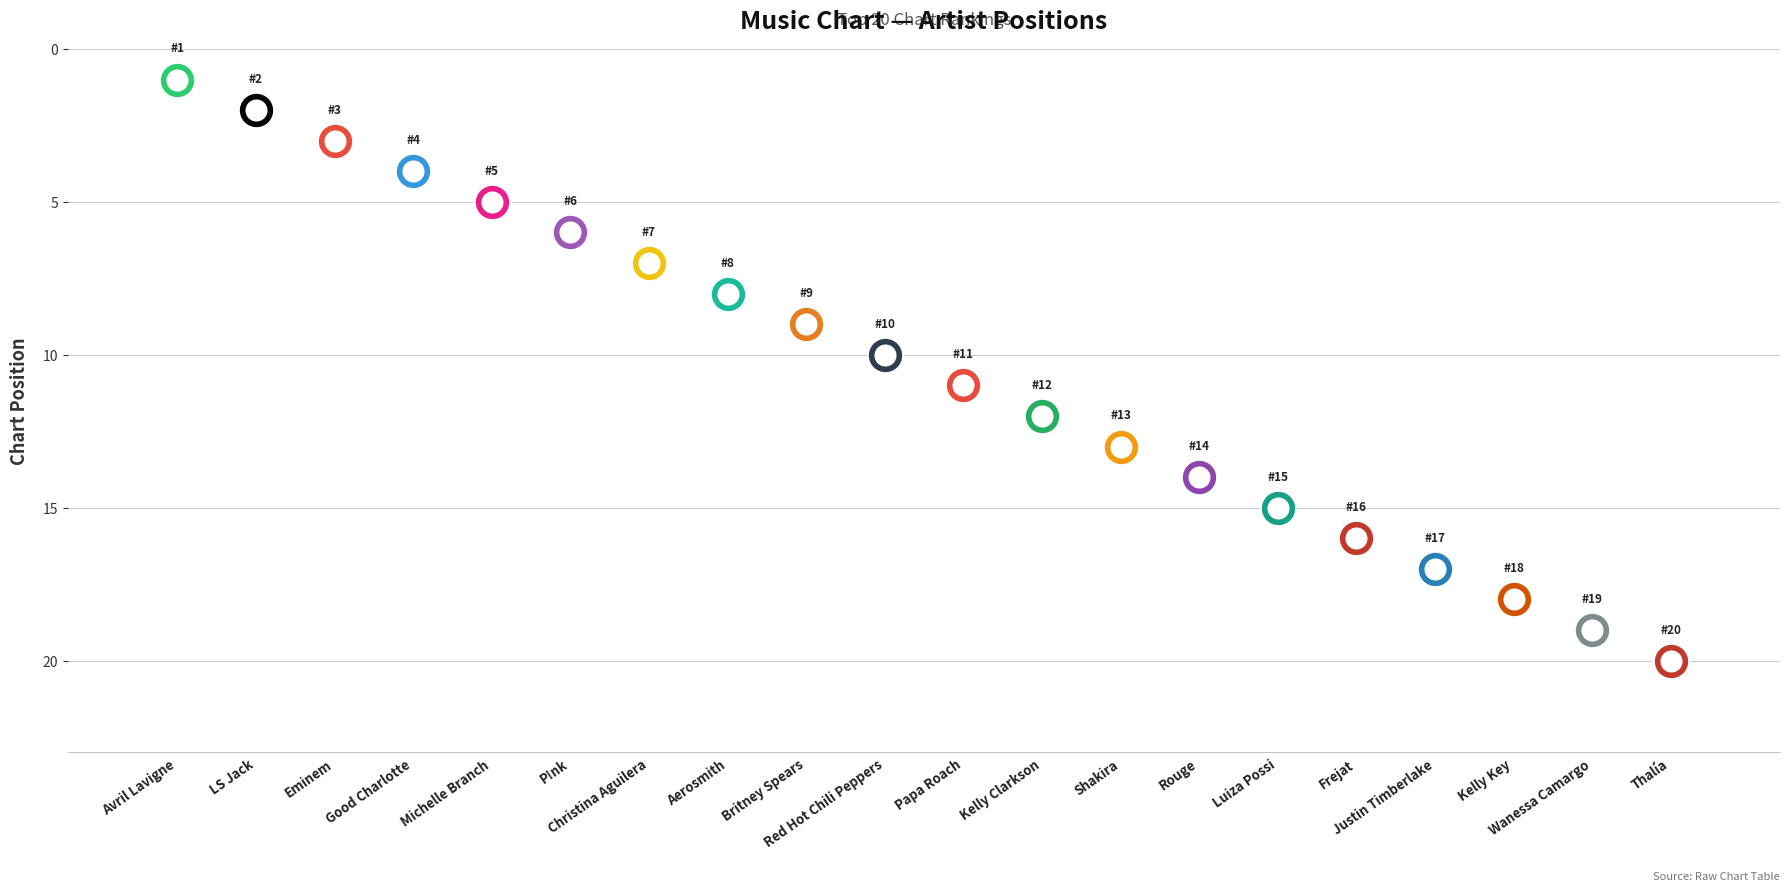

Between Britney Spears and Luiza Possi, which is larger?

Luiza Possi